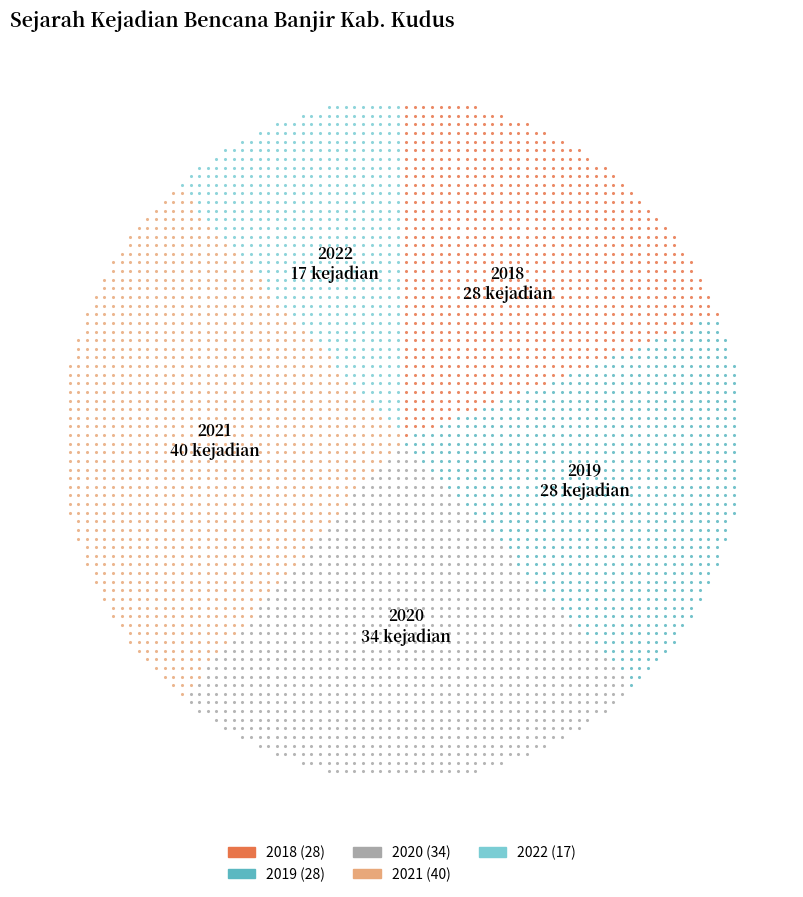

Rank the categories by value from highest to lowest.

2021, 2020, 2018, 2019, 2022